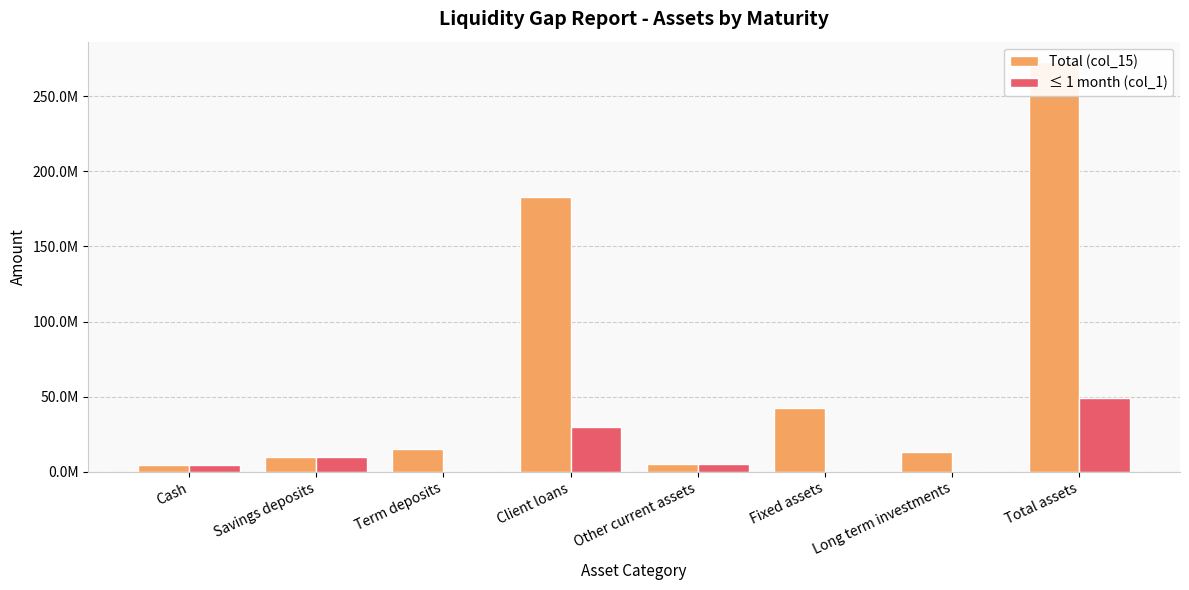

How many groups of bars are there?

8